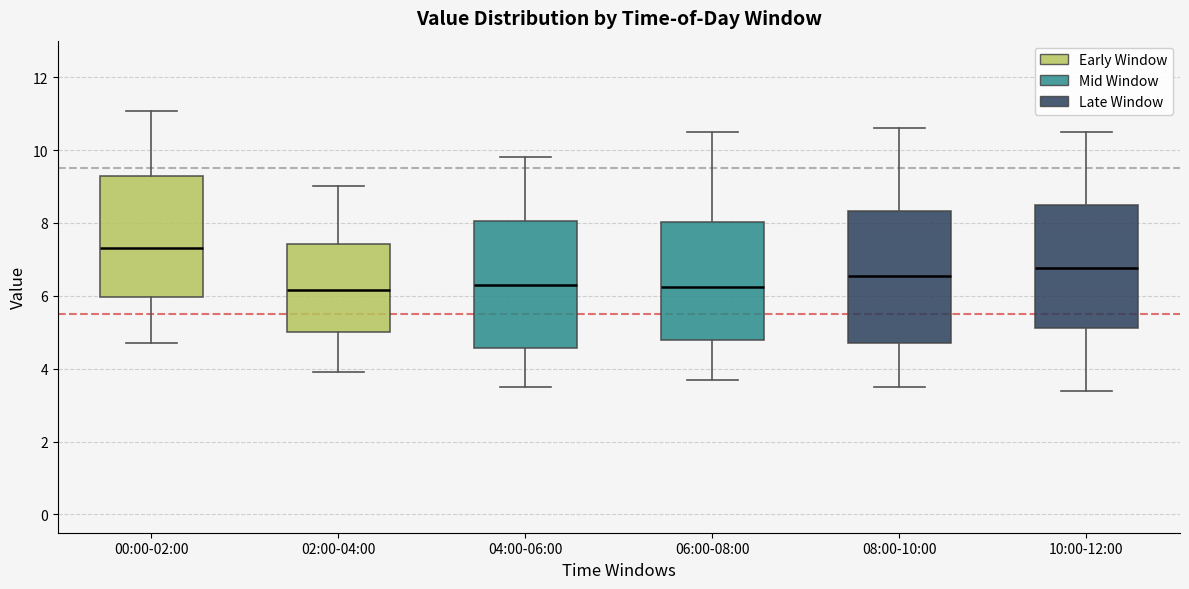

Where does the lower whisker of the box for 10:00-12:00 end on the y-axis? The values are not printed on the chart, so give them approximately, as read against the axis.

3.4